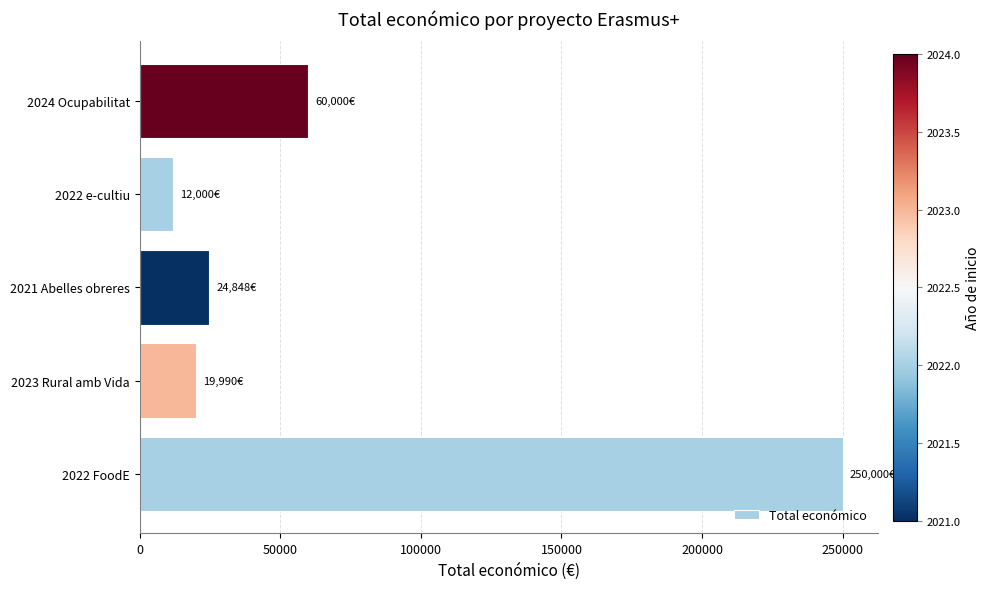

The value at 2023 Rural amb Vida is 19990. True or false?

True